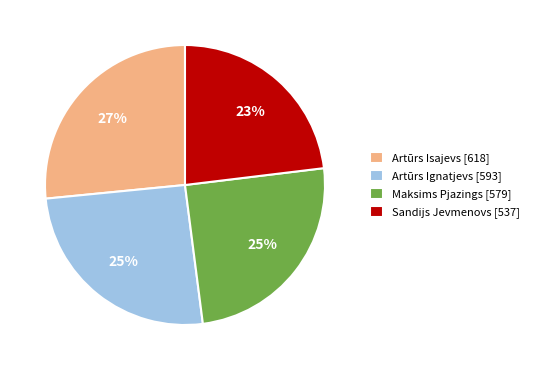

What is the ratio of the value at Maksims Pjazings [579] to the value at Artūrs Isajevs [618]?

0.9